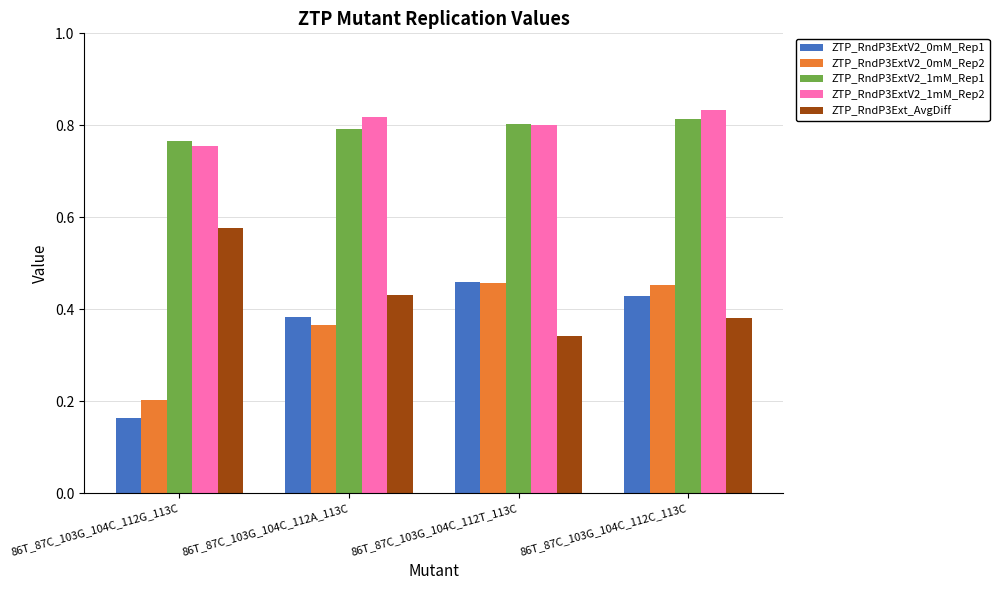

Between 86T_87C_103G_104C_112G_113C and 86T_87C_103G_104C_112C_113C, which series saw the biggest shift?

ZTP_RndP3ExtV2_0mM_Rep1